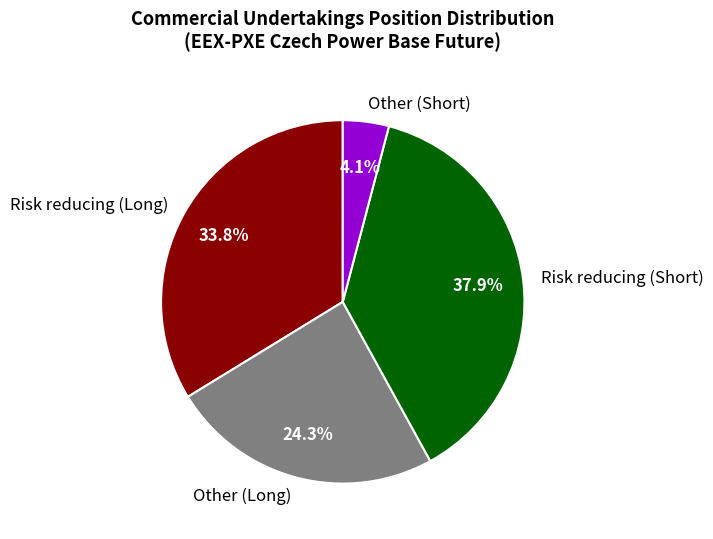

Is it true that Other (Long) is 24% of the pie?

True